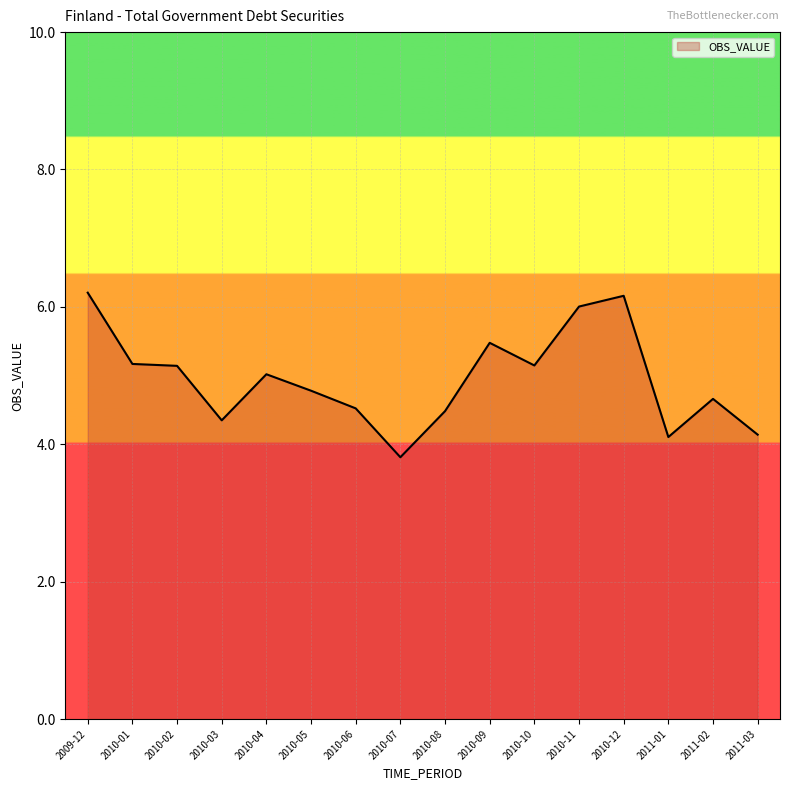

What is the difference between the maximum and minimum values?

2.4